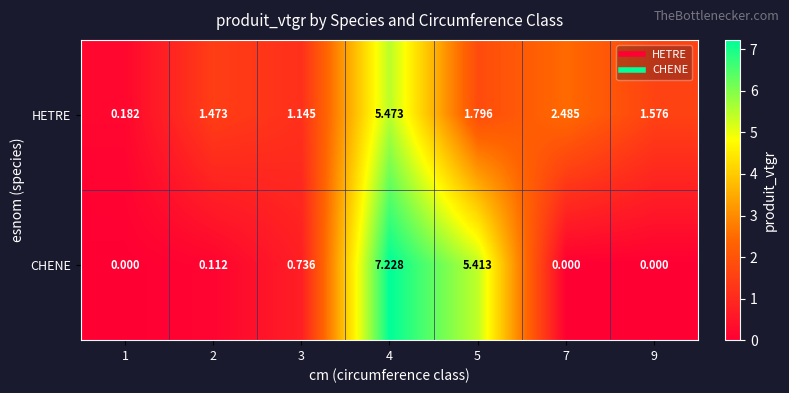

At how many categories does at least one series exceed 4?

2